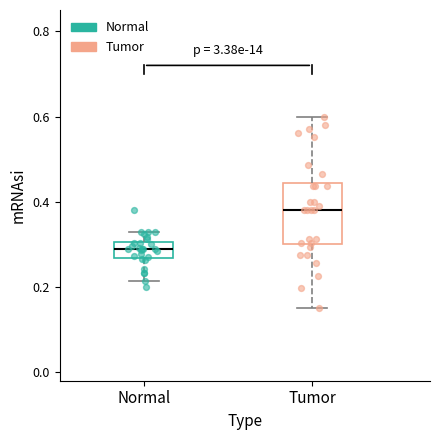

Reading left to right, read every box against the y-axis: the position of its median line, the range the box covers, and the ends of its whiskers. The values are not printed on the chart, so give them approximately, as read against the axis.

Normal: median 0.30 (inside the box), box 0.26 to 0.30, whiskers 0.22 to 0.32
Tumor: median 0.38, box 0.30 to 0.44, whiskers 0.16 to 0.60